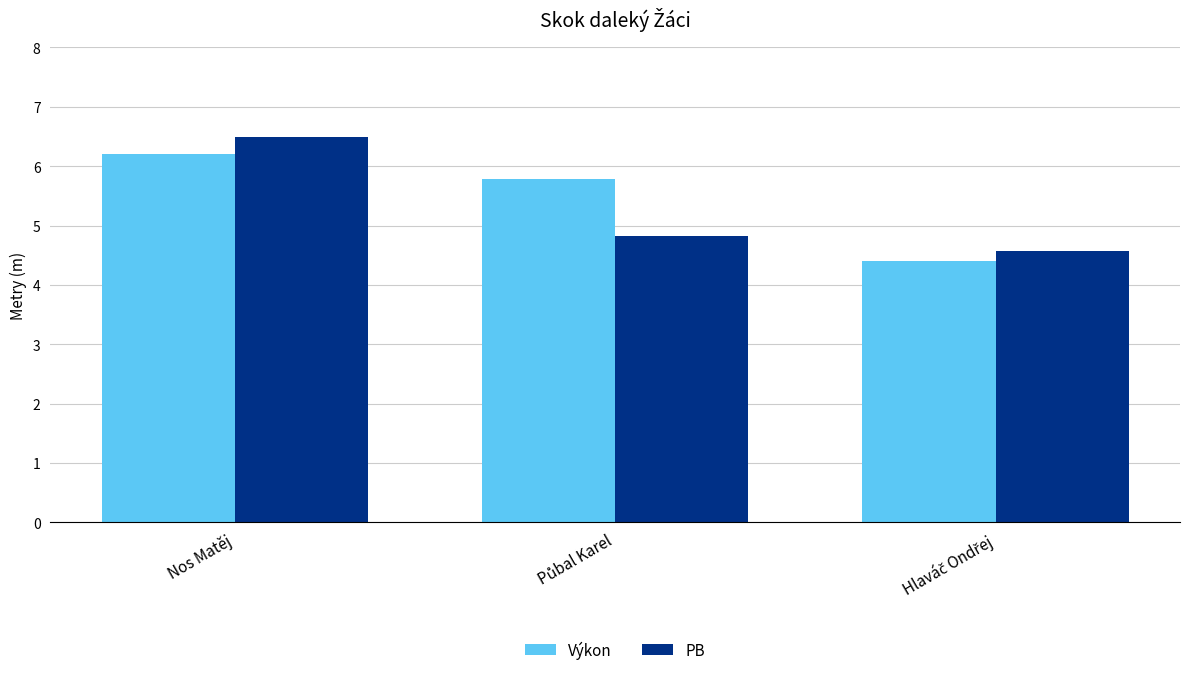

How many data points does each series have?

3